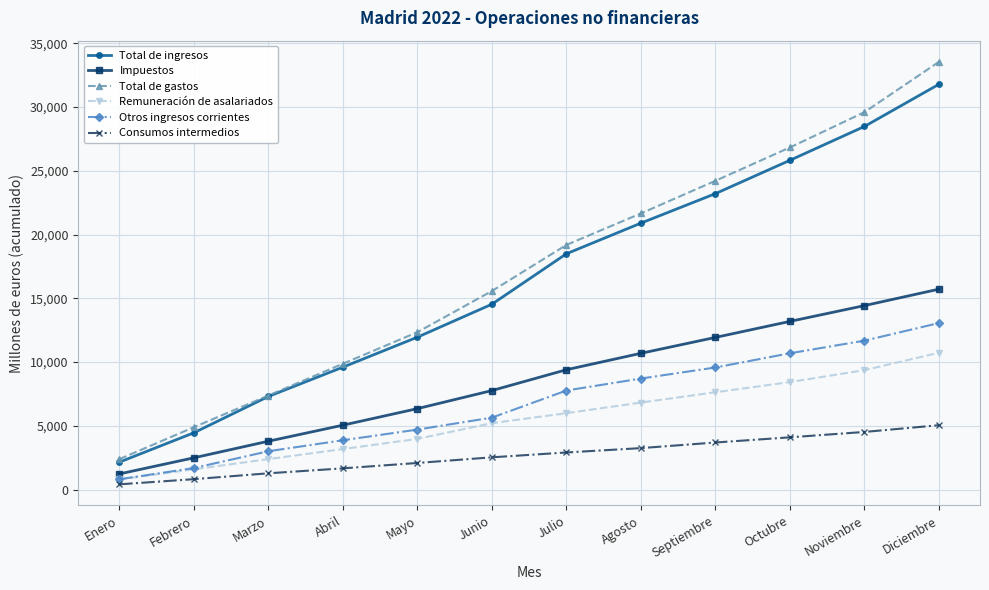

True or false: Remuneración de asalariados has more than 1 points higher than both neighbors.

False